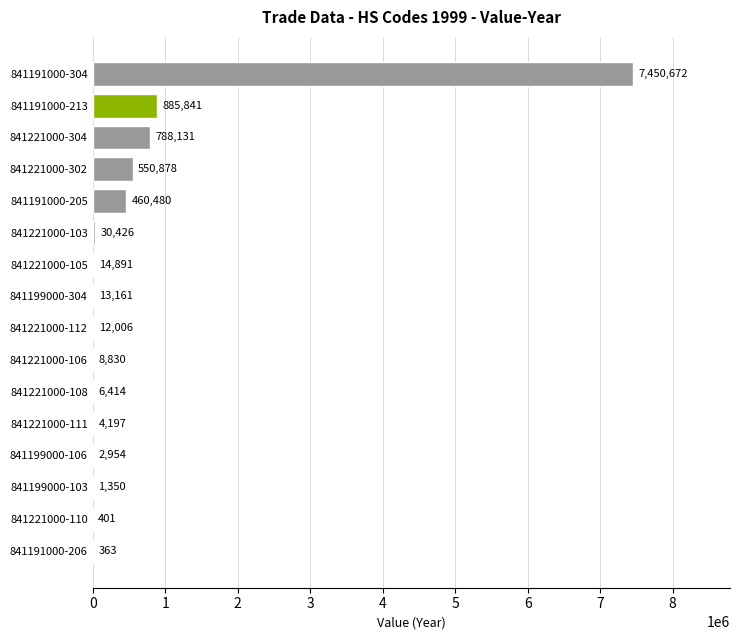

True or false: the data shows 363 at 841191000-206.

True